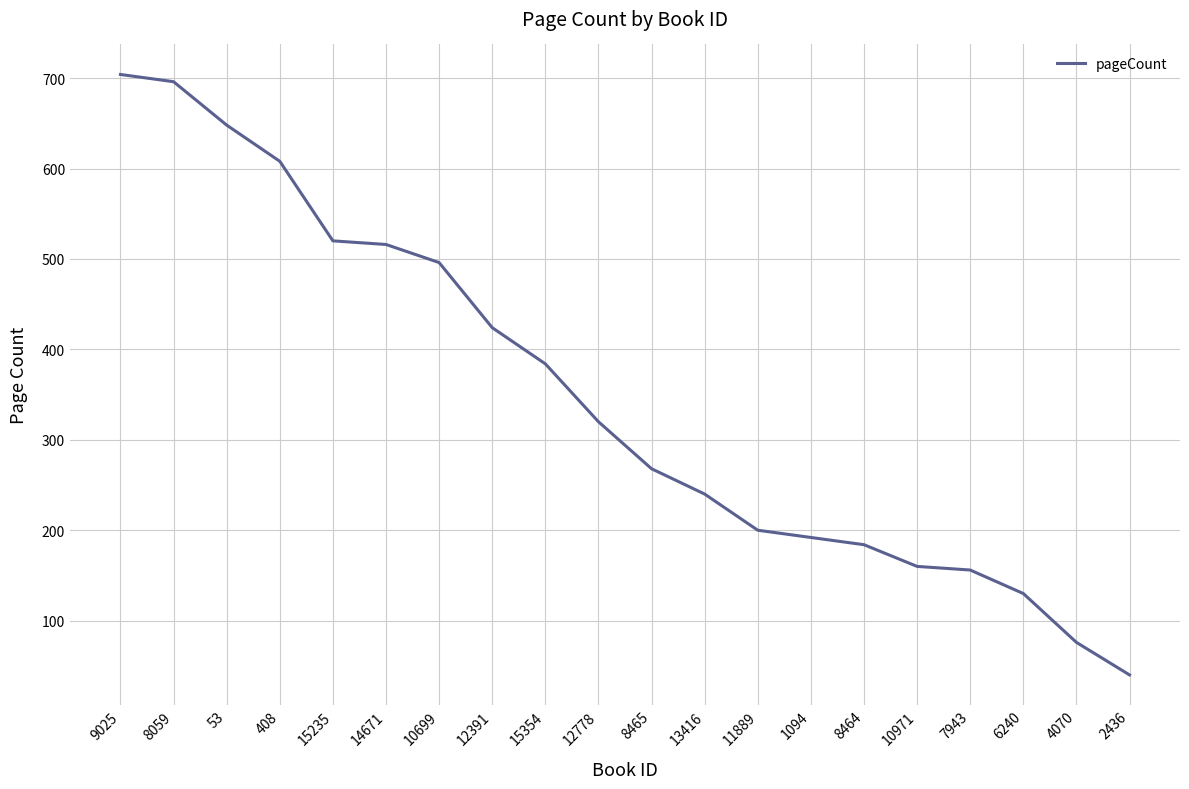

What is the average value?

348